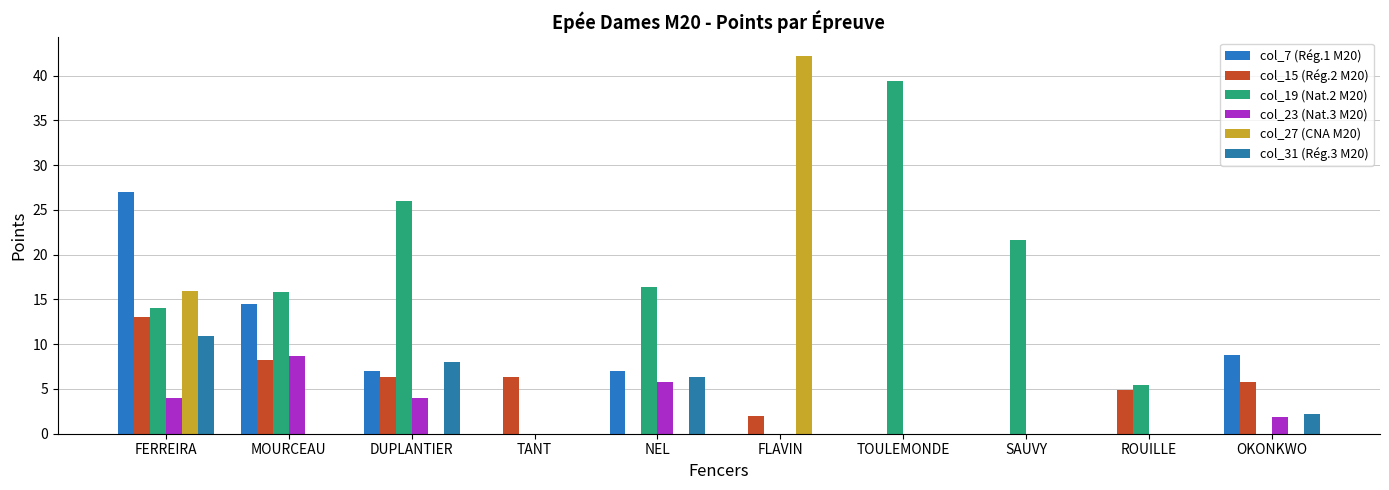

Between ROUILLE and NEL, which is larger?

NEL